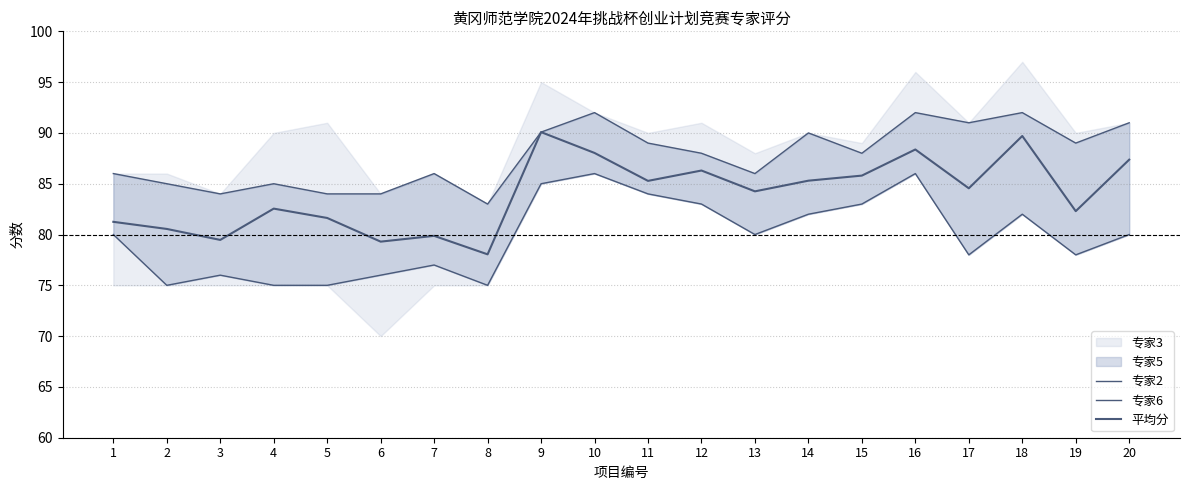

Is this an area chart (filled region under the line)?

No